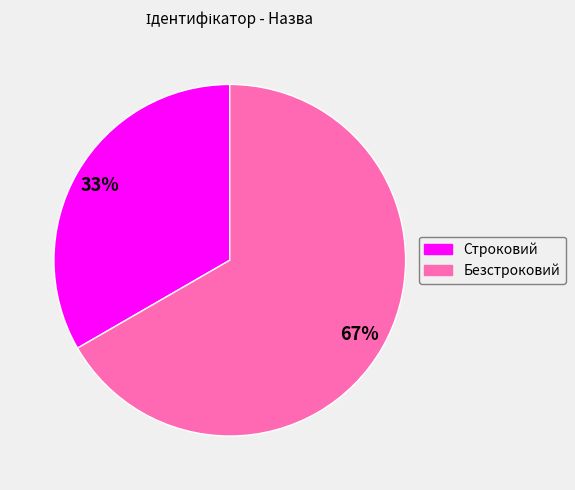

To the nearest percent, what portion does Безстроковий represent?

67%